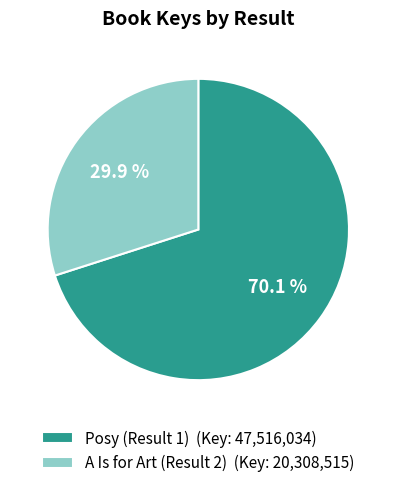

To the nearest percent, what is the average slice percentage?

50%